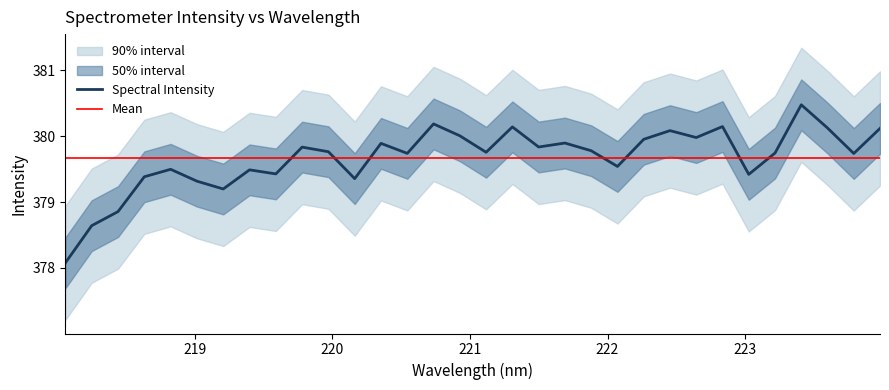

Approximately how many times larger is the value at 218.6332 compared to 223.5987?

1.0